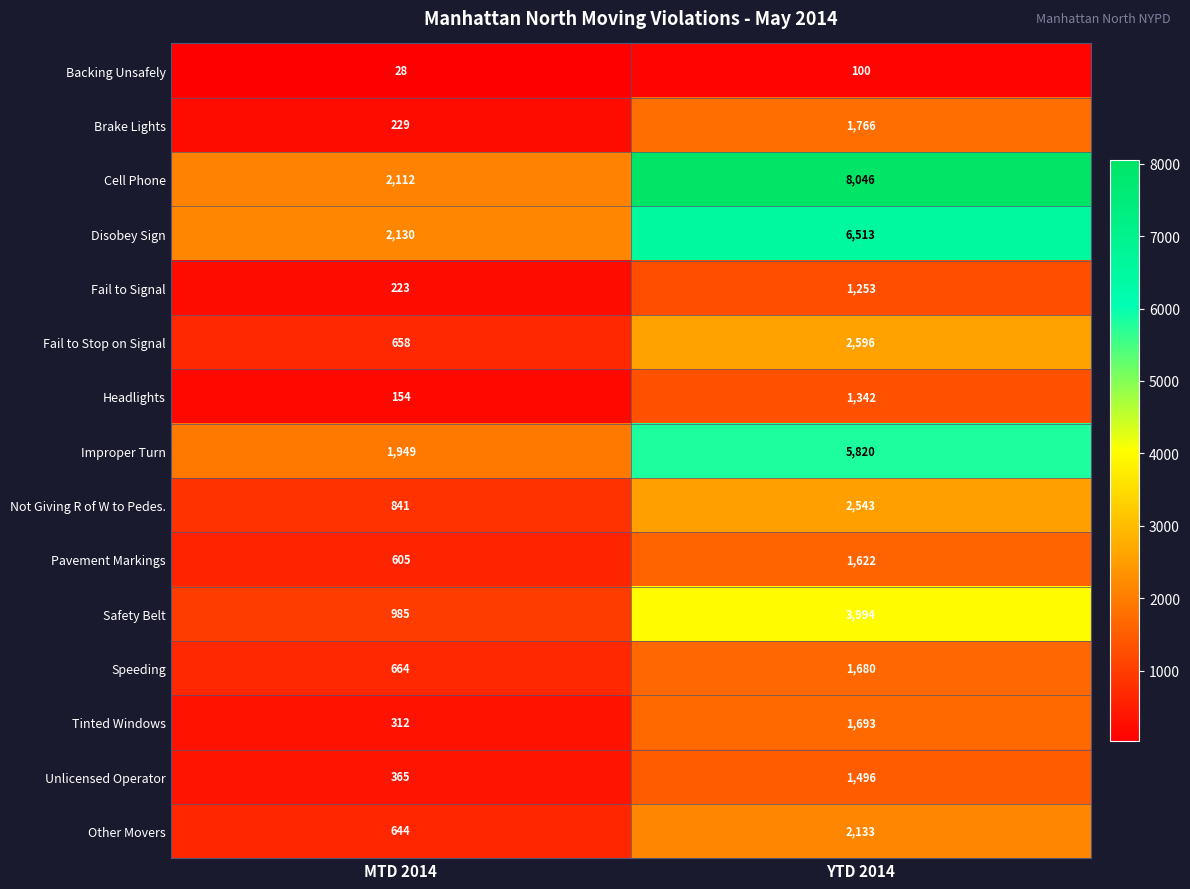

List the labels in order of Pavement Markings value, smallest first.

MTD 2014, YTD 2014